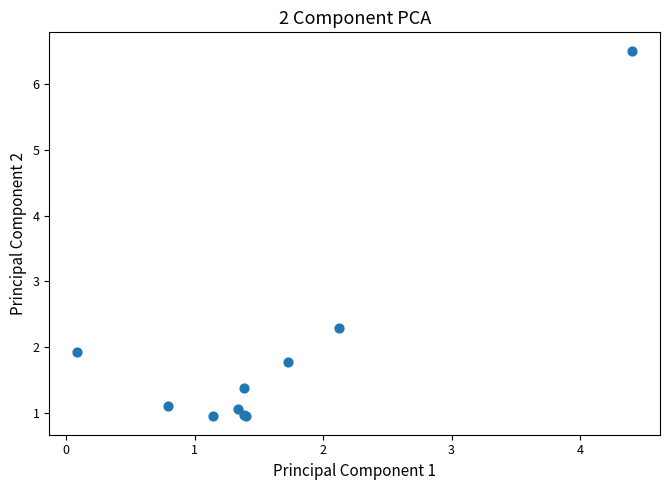

What Y value in the scatter plot is closest to 3?

2.3